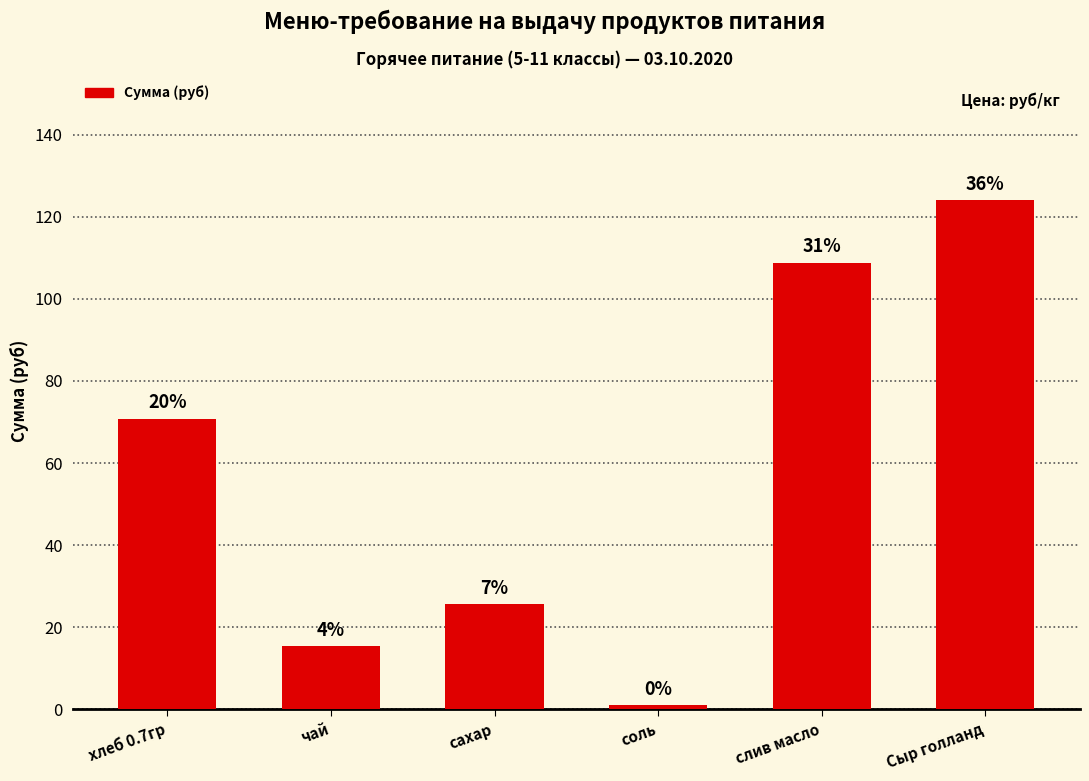

Are the bars horizontal?

No